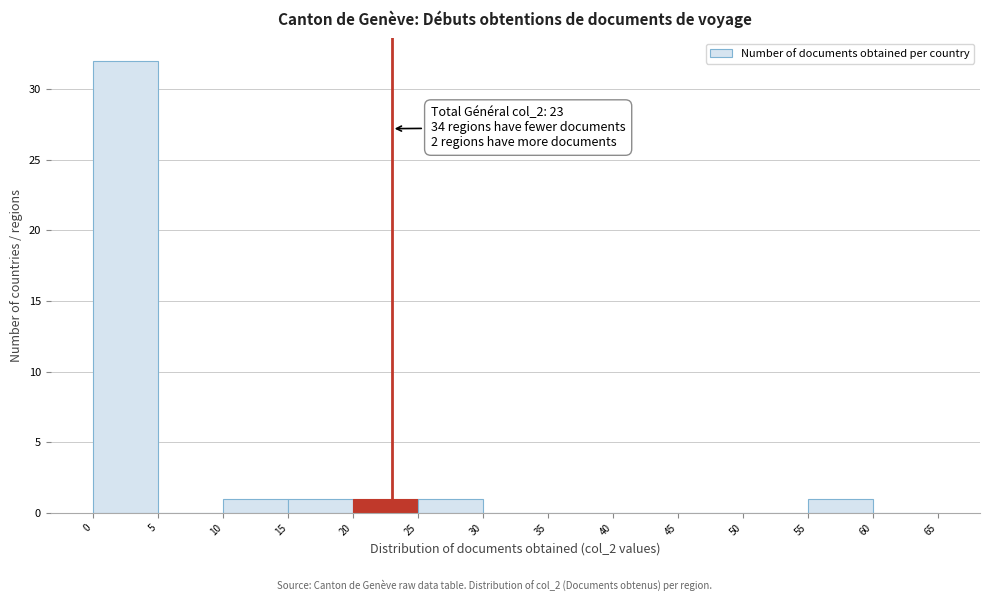

Over which range of the x-axis is the bar tallest?

0 to 5